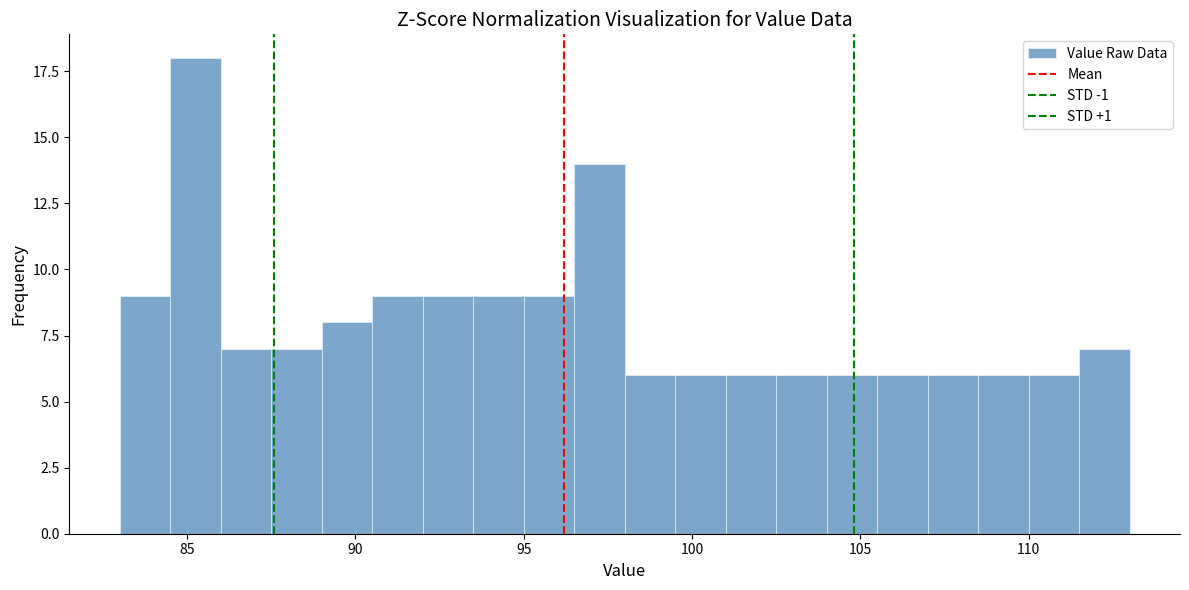

Around what value on the x-axis is the tallest bar? Give the approximate position of its centre, as read against the axis.

85.5